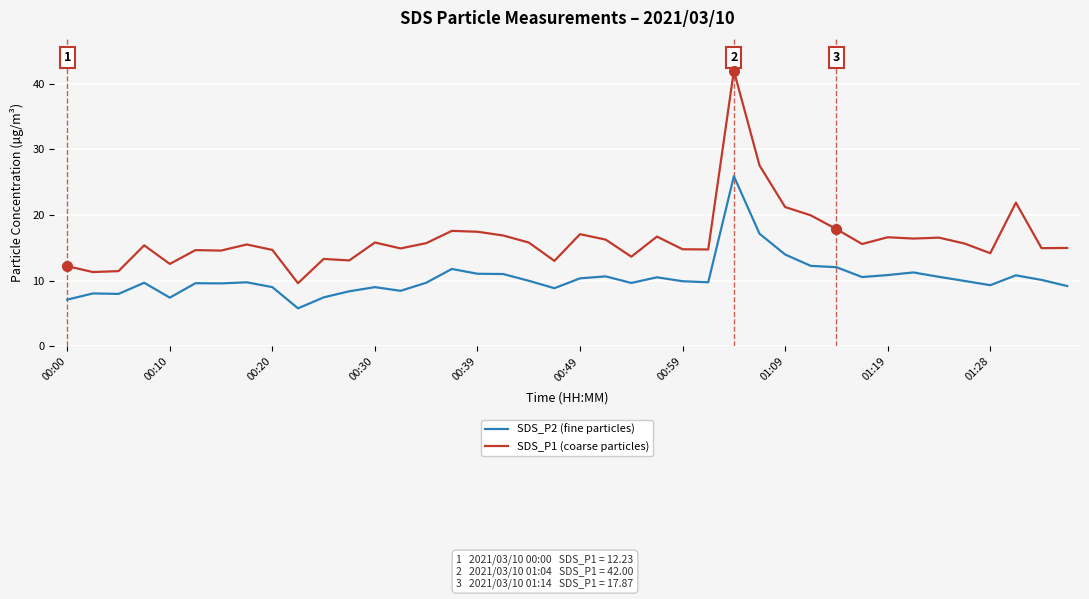

Rank the series by their maximum value, from highest to lowest.

SDS_P1 (coarse particles), SDS_P2 (fine particles)